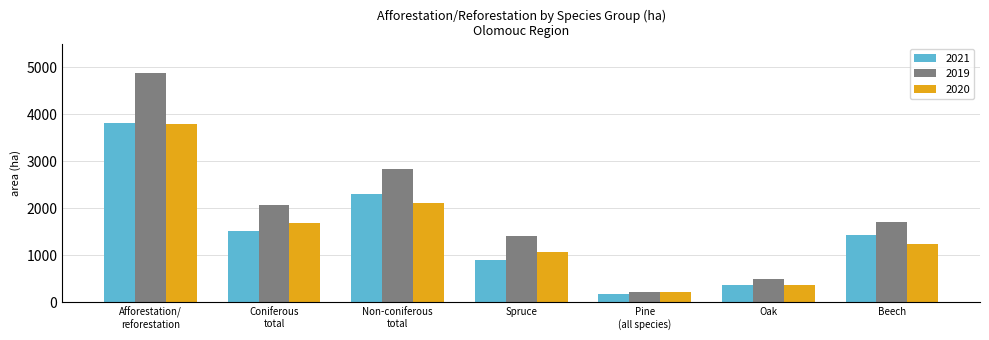

At how many categories does at least one series exceed 1620?

4